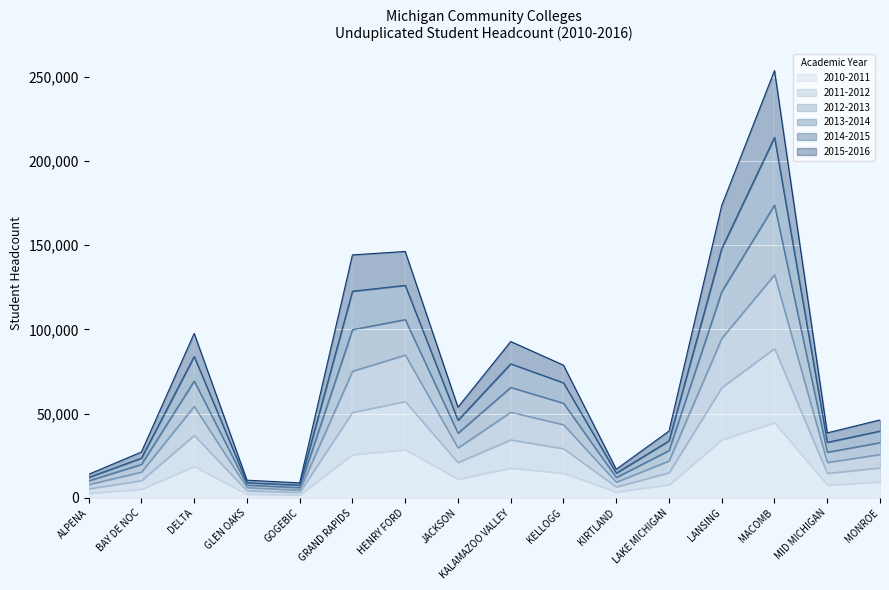

What is the maximum value shown in the chart?

253572